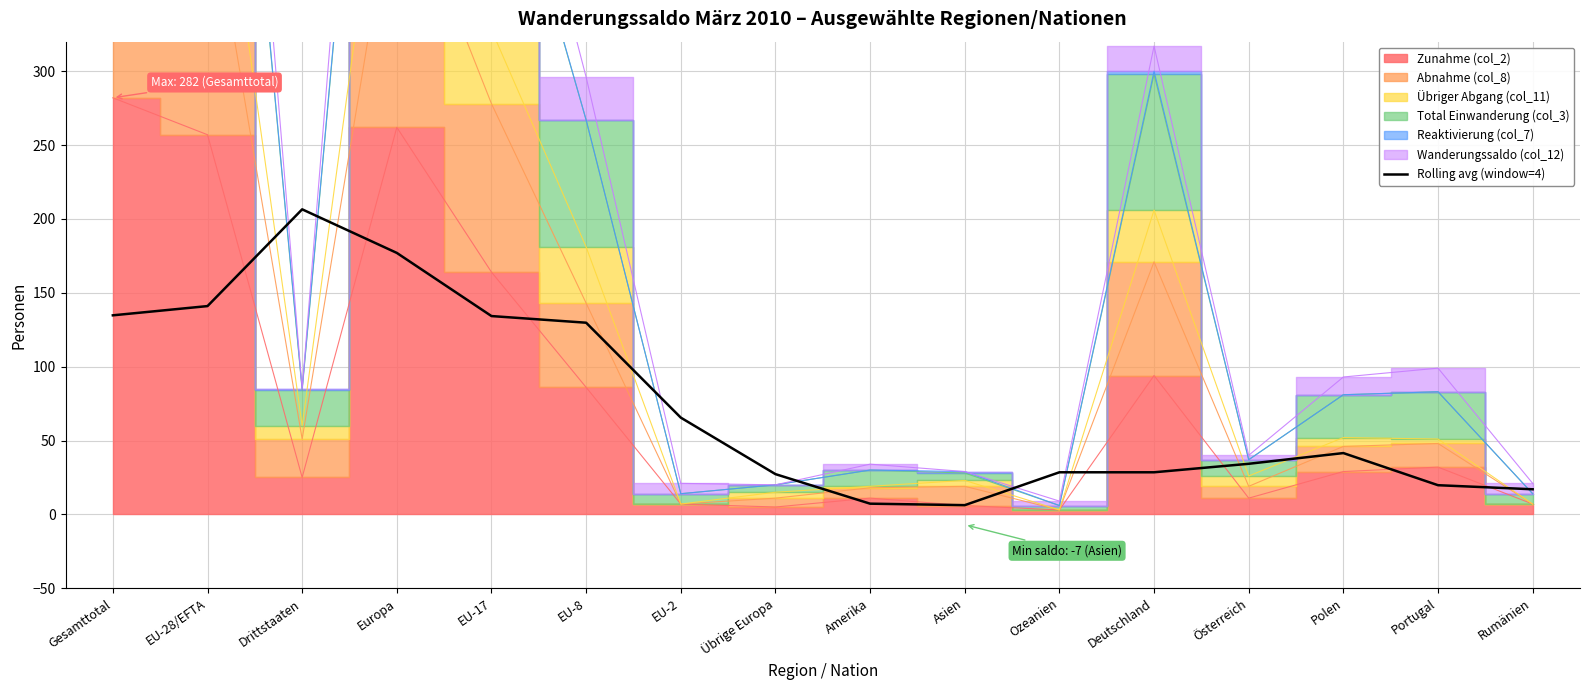

How many lines are shown in the chart?

1